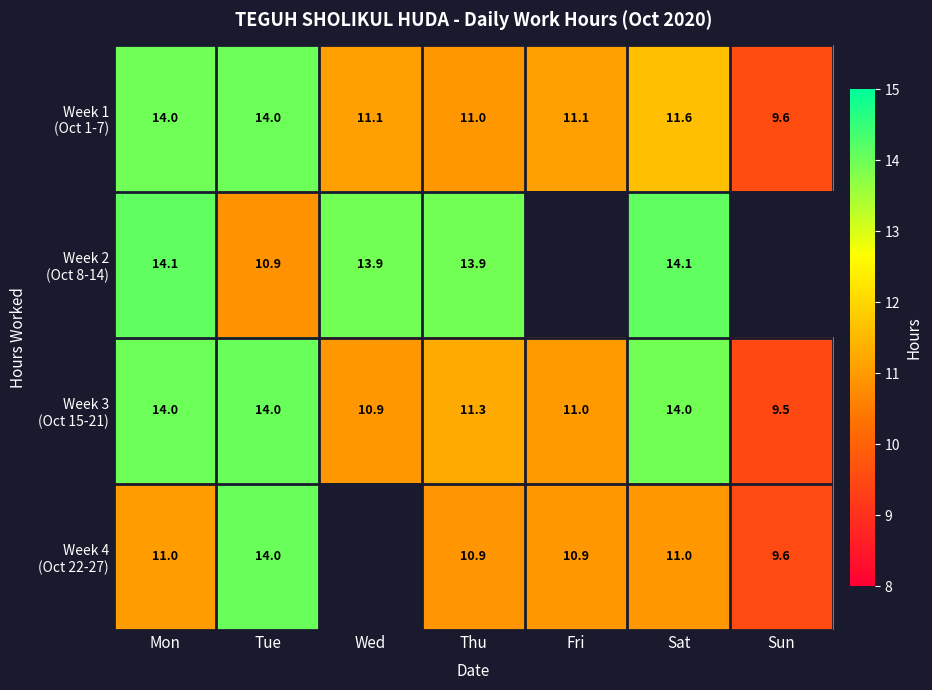

What is the total value across all series at Mon?

53.1